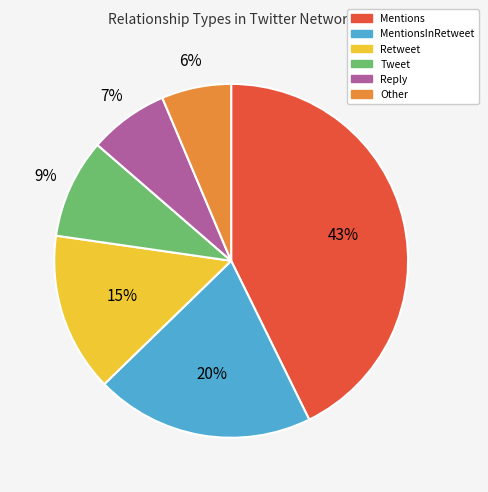

Approximately how many times larger is the value at Mentions compared to Retweet?

2.9